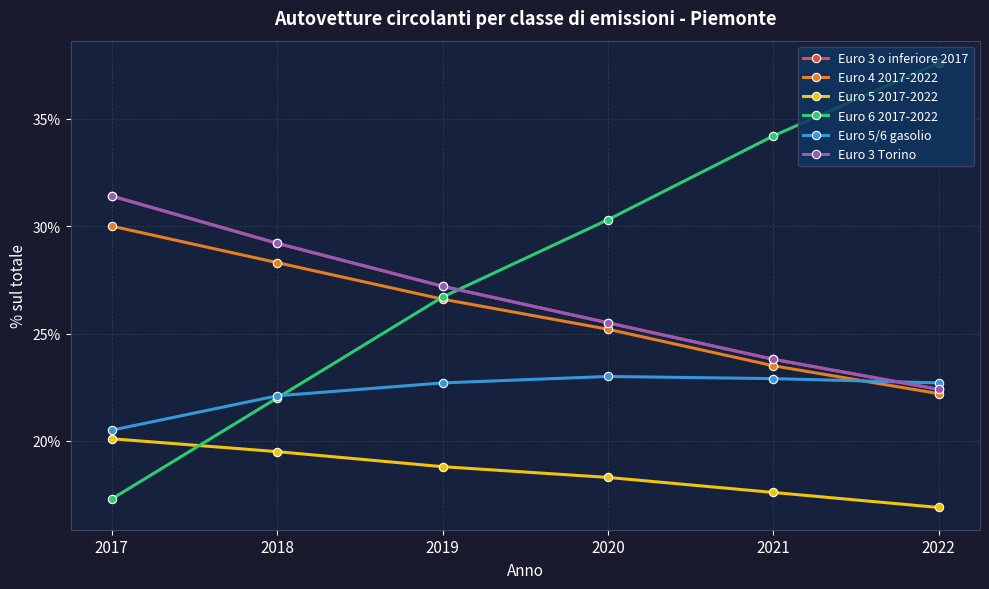

List the labels in order of Euro 3 Torino value, largest first.

2017, 2018, 2019, 2020, 2021, 2022